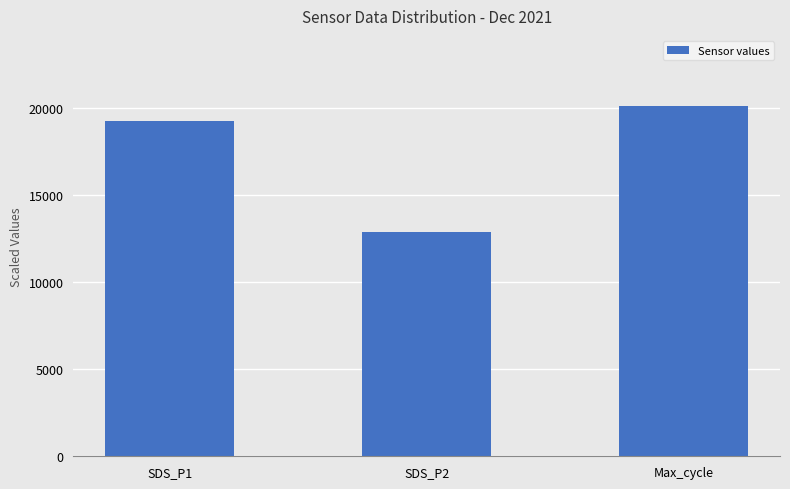

What value does the data have at Max_cycle?

20094.5